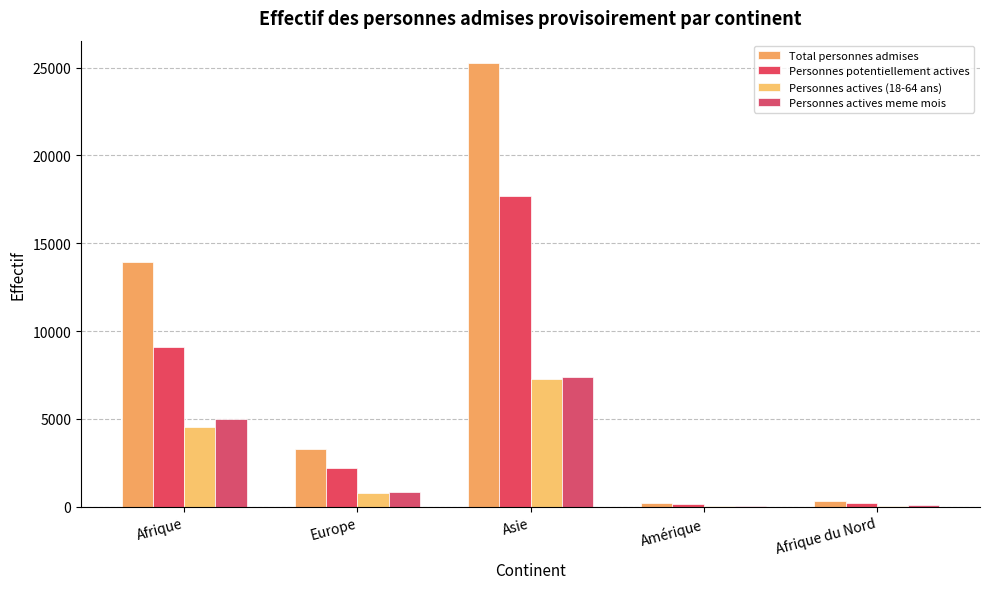

Are the bars grouped side by side (vs. stacked)?

Yes